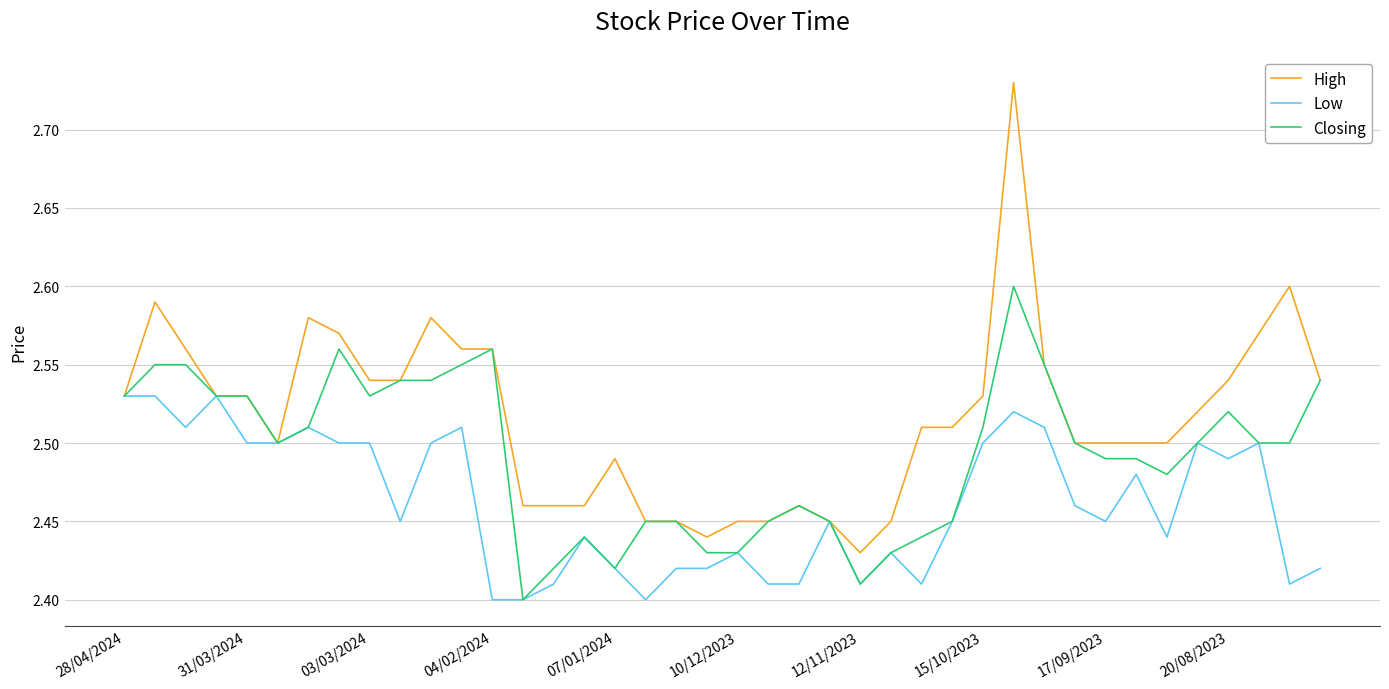

Which series has the widest spread of values?

High